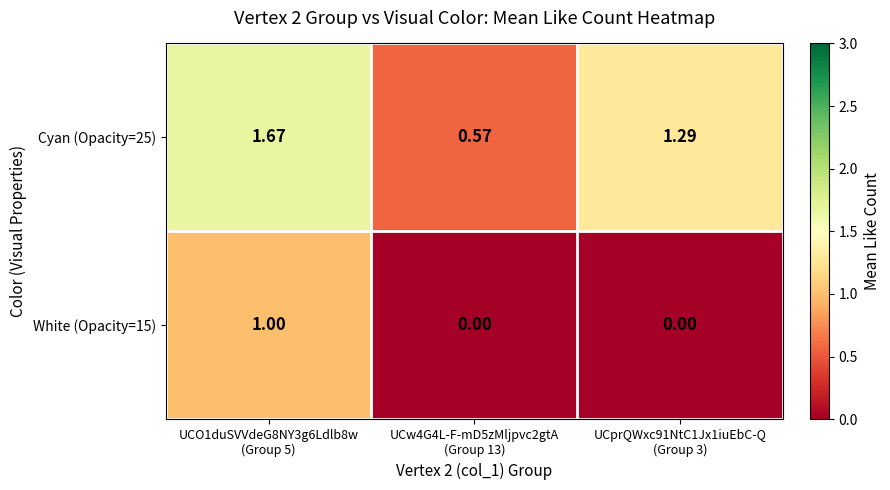

Which series has the largest range (max minus min)?

Cyan (Opacity=25)